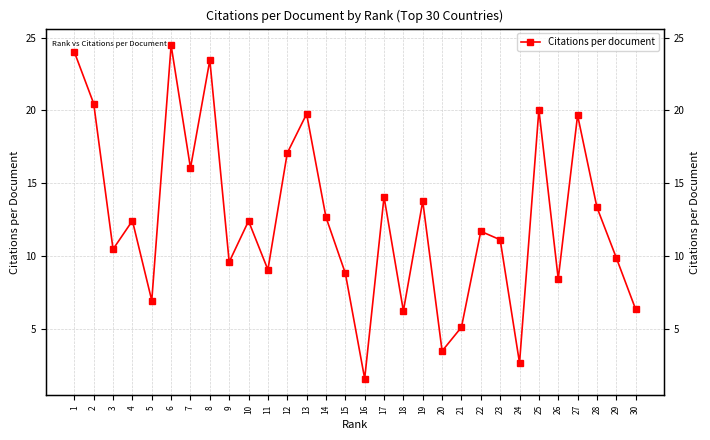

Reading left to right, extract all data points from this chart.

24.0	20.5	10.5	12.4	6.9	24.5	16.0	23.5	9.6	12.4	9.1	17.1	19.8	12.7	8.8	1.6	14.1	6.2	13.8	3.5	5.1	11.7	11.1	2.6	20.1	8.4	19.7	13.3	9.9	6.3